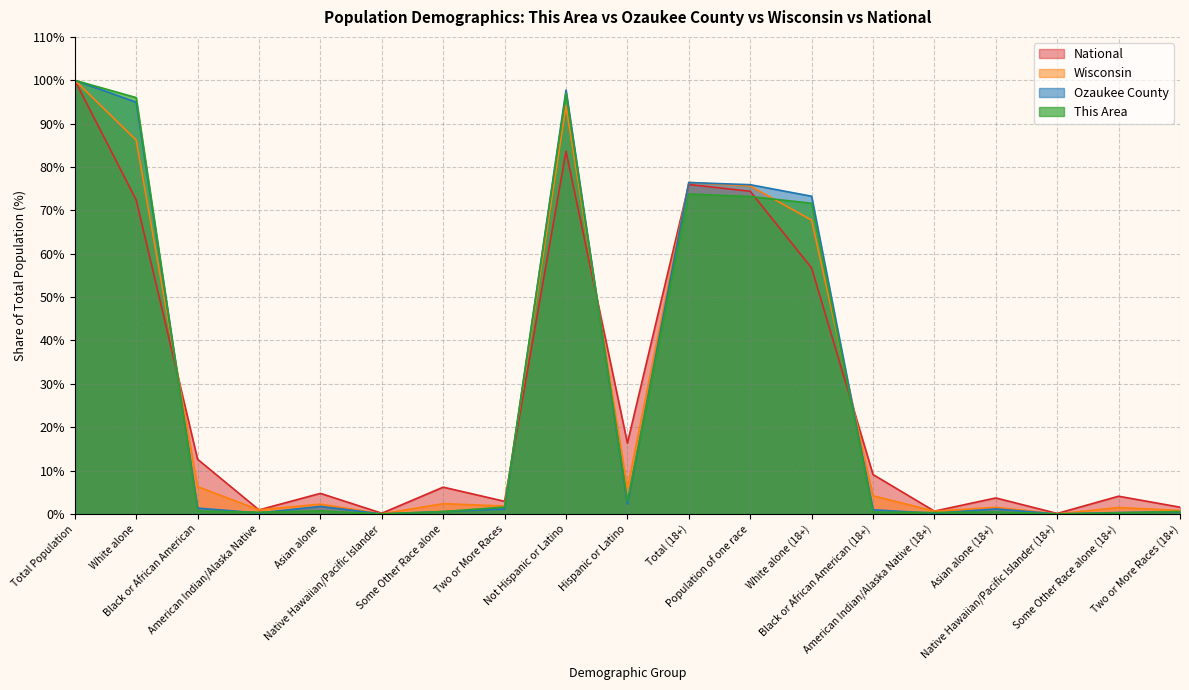

Where is National nearest to the value 50?

White alone (18+)